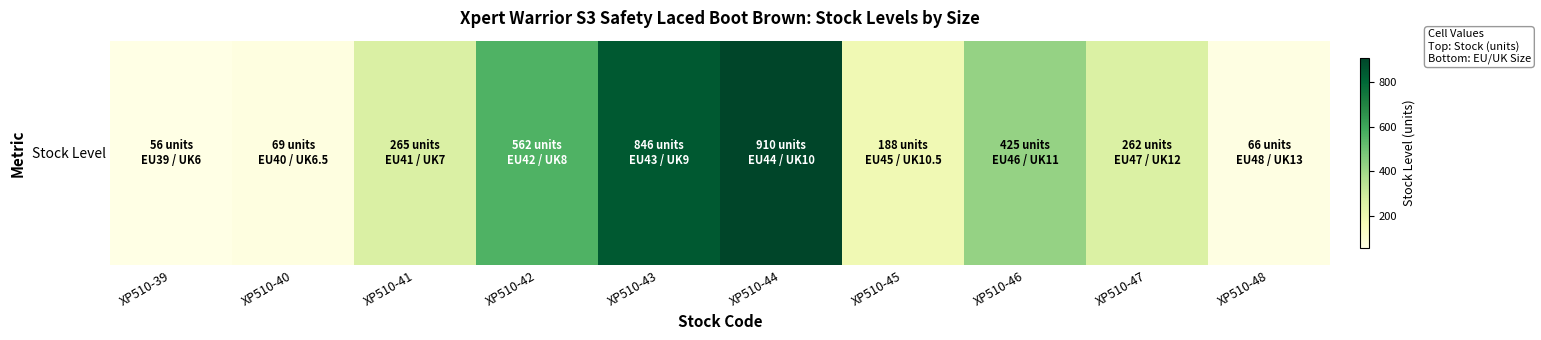

What is the sum of all values?

3649